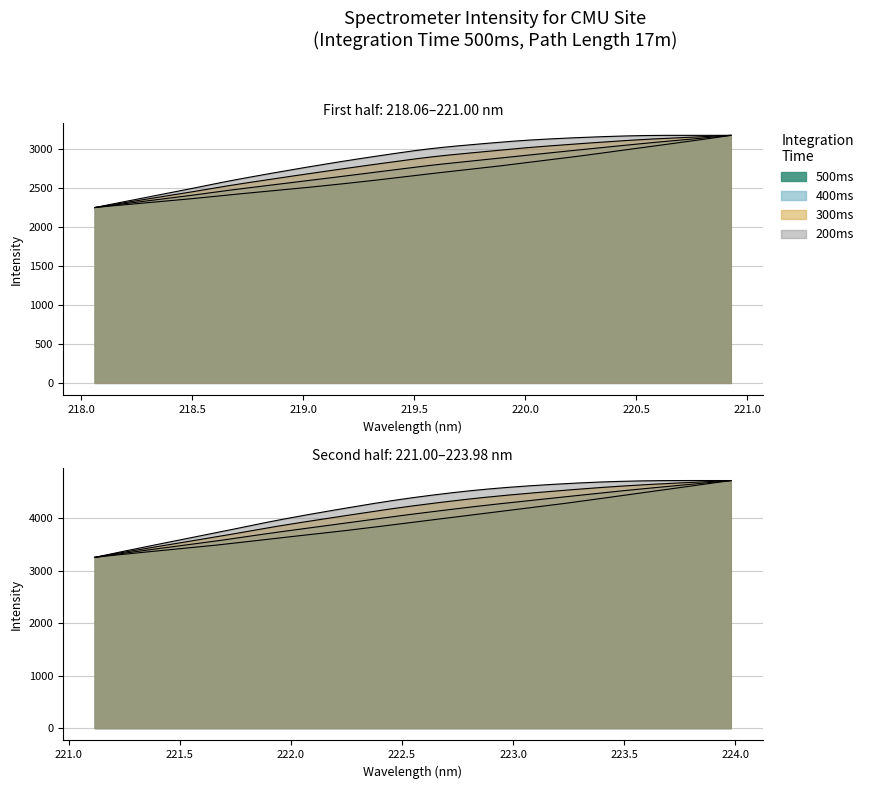

At how many categories does at least one series exceed 3679?

10